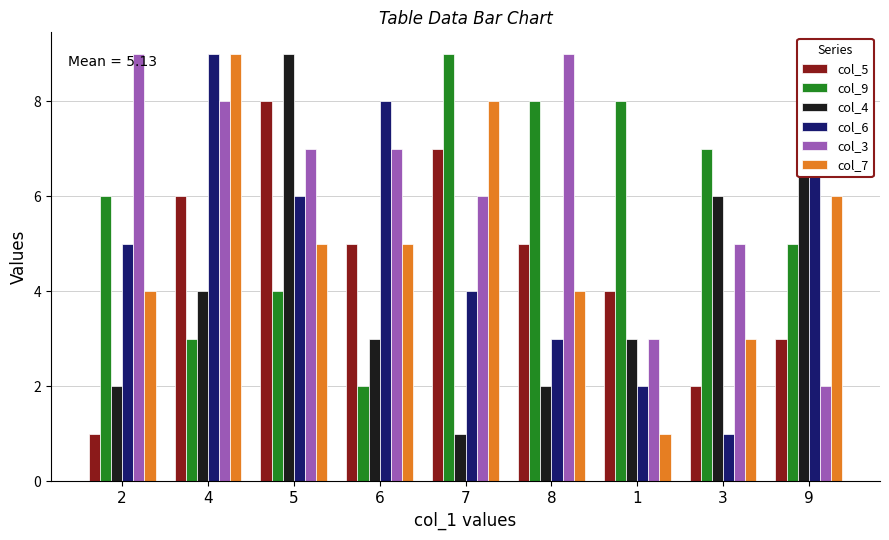

True or false: col_5 has a value of 5 at 6.

True